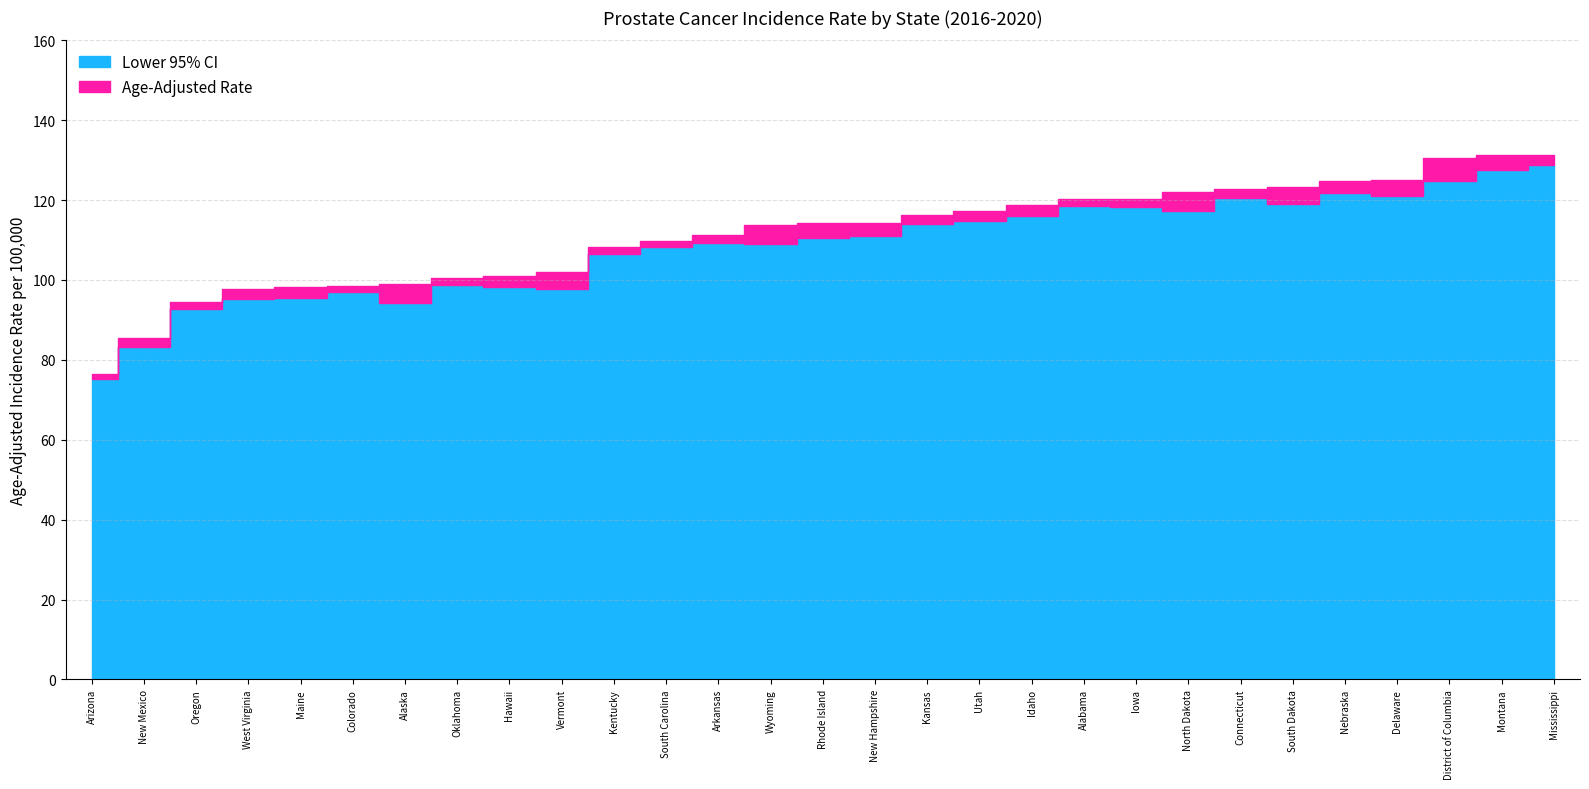

Which series has the largest range (max minus min)?

Age-Adjusted Rate